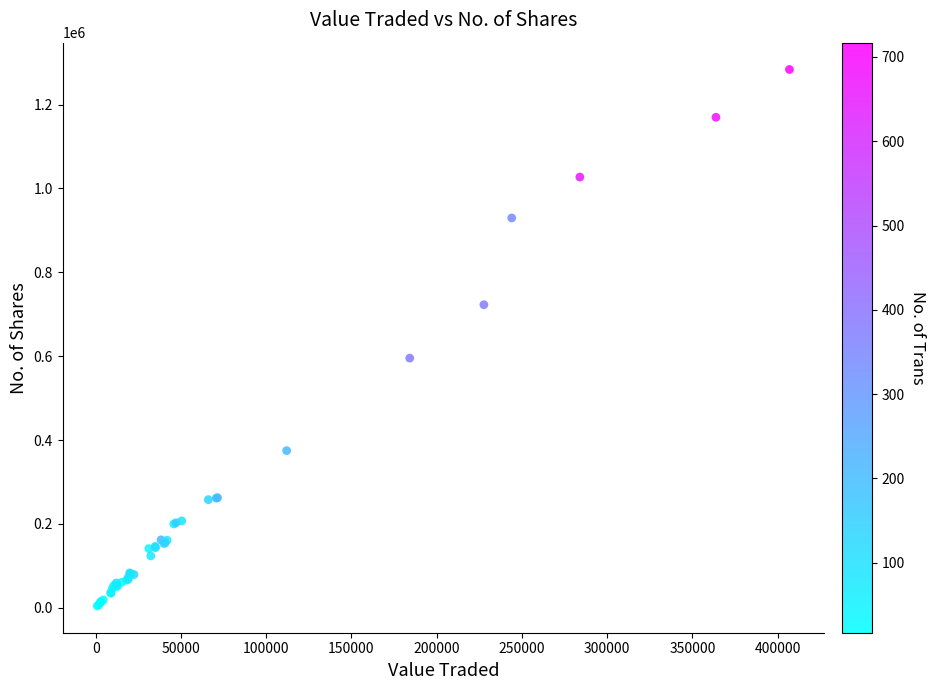

What Y value in the scatter plot is closest to 643996?

595269